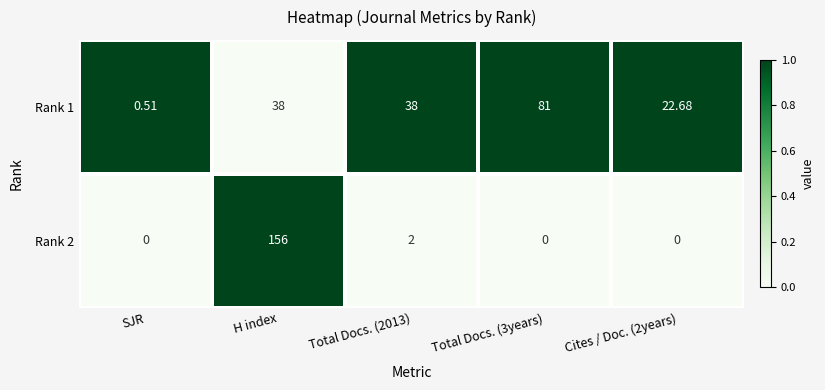

At which category is the sum across all series the highest?

H index